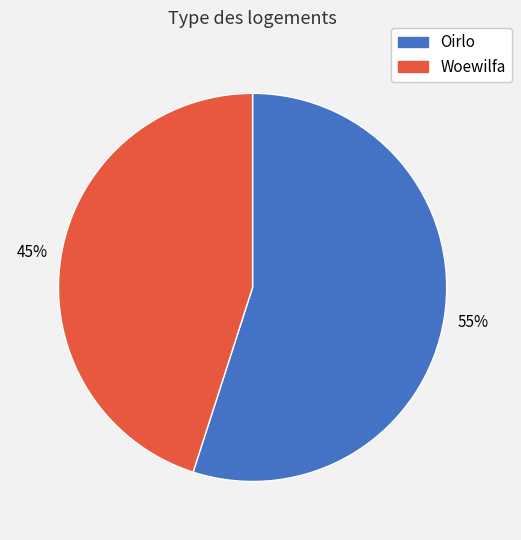

Is there any slice that represents more than half of the pie?

Yes